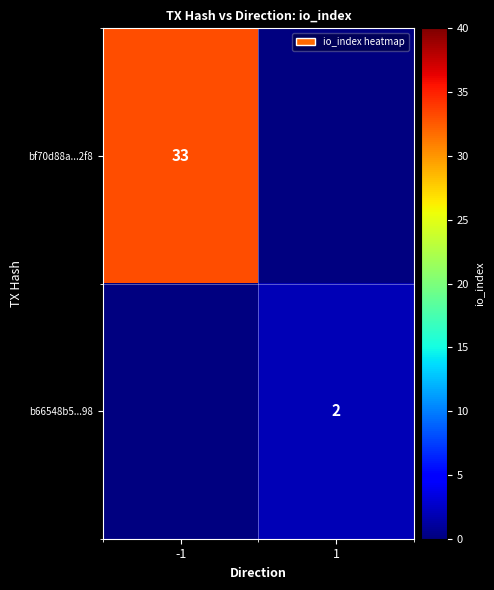

Is the value of b66548b5...98 at 1 greater than the value of bf70d88a...2f8 at -1?

No